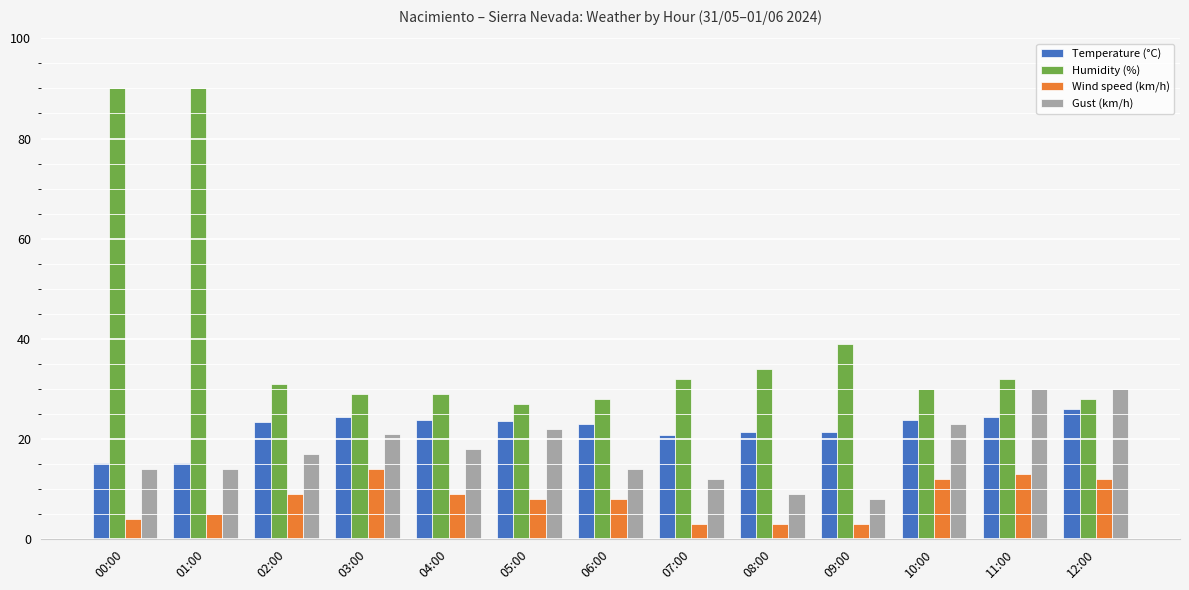

The value of Wind speed (km/h) at 02:00 is 16.2. True or false?

False